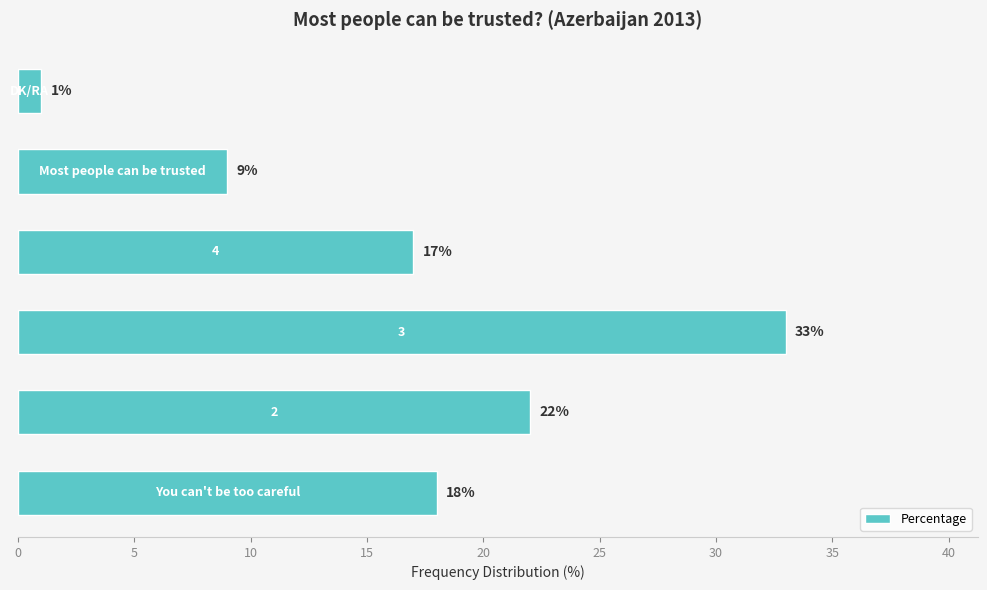

What is the difference between the maximum and minimum values?

32